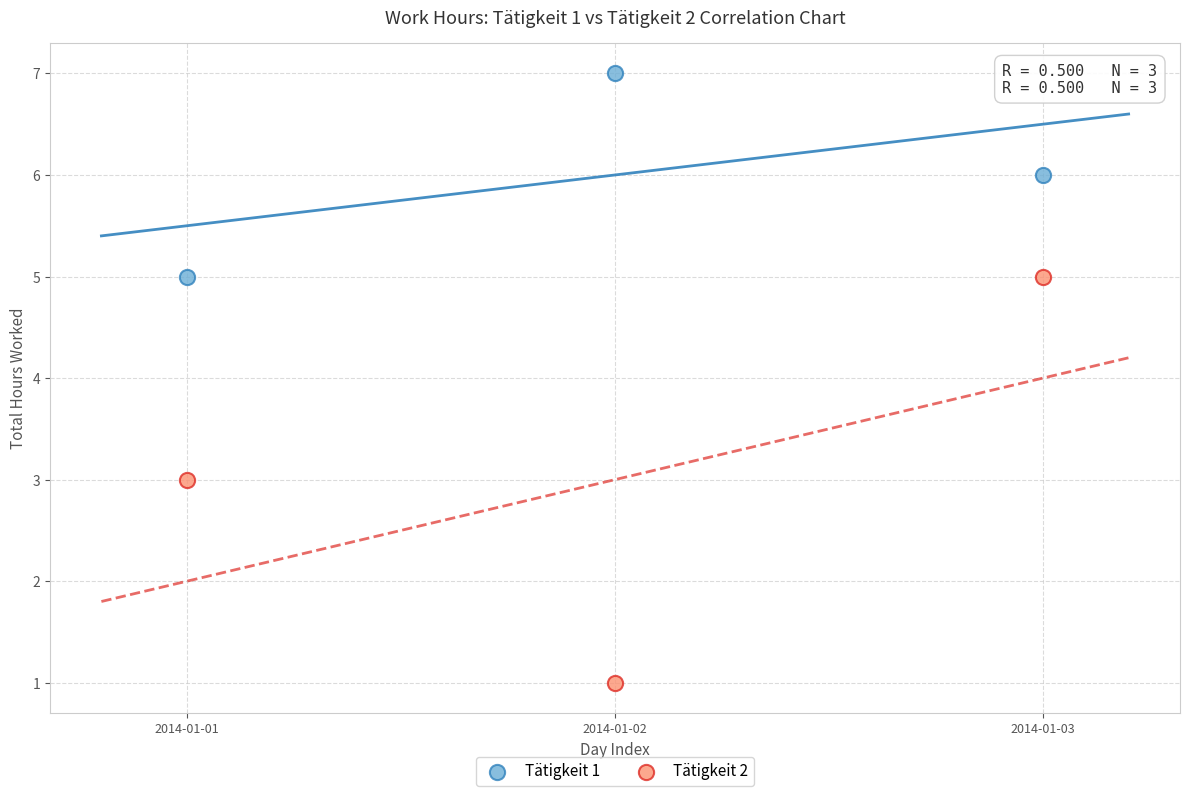

What are all the series names shown in the legend?

Tätigkeit 1, Tätigkeit 2